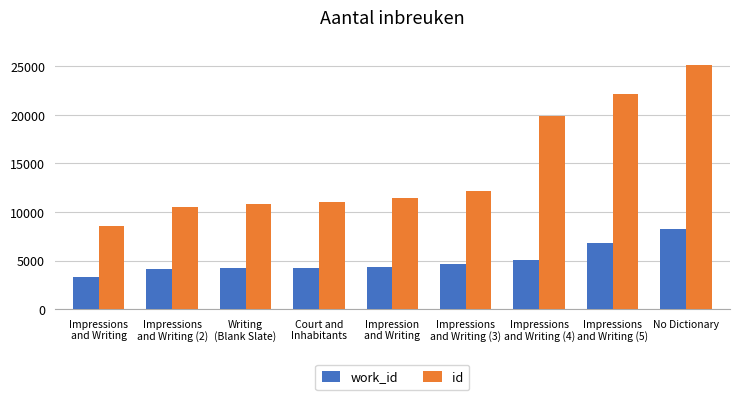

What are all the series names shown in the legend?

work_id, id